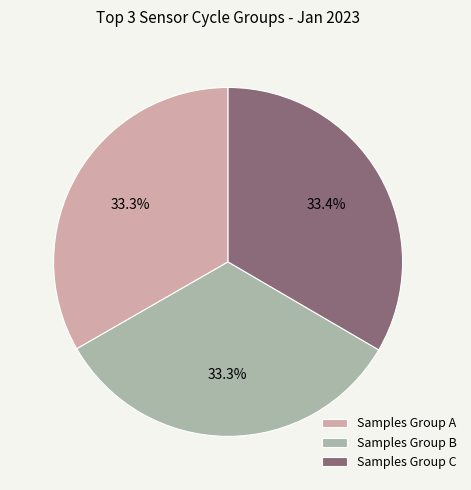

How many segments does this pie chart have?

3